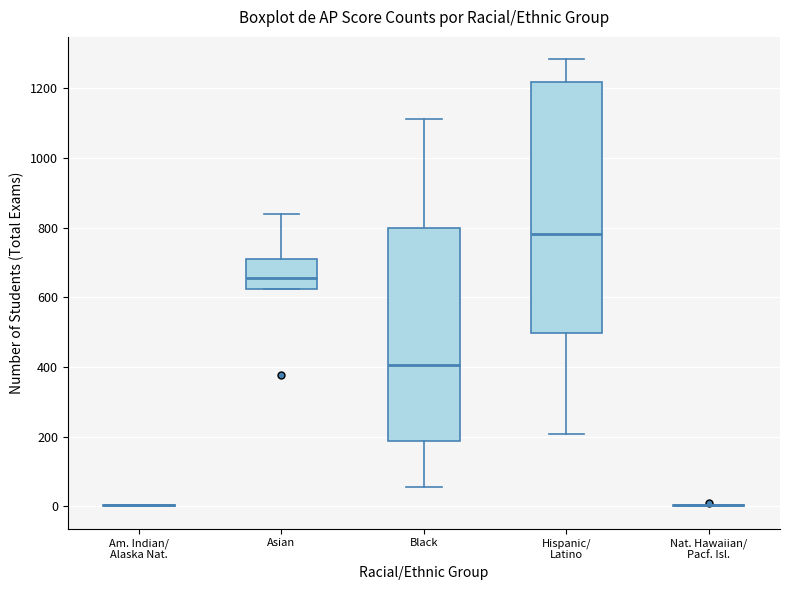

Reading left to right, transcribe this box plot: for each box, give where its median line is, the range the box spans, and where its two whiskers end, as read against the y-axis. The values are not printed on the chart, so give them approximately, as read against the axis.

Am. Indian/ Alaska Nat.: box collapsed to a line at 0, whiskers 0 to 0
Asian: median 660, box 620 to 720, whiskers 620 to 840
Black: median 400, box 180 to 800, whiskers 60 to 1120
Hispanic/ Latino: median 780, box 500 to 1220, whiskers 200 to 1280
Nat. Hawaiian/ Pacf. Isl.: box collapsed to a line at 0, whiskers 0 to 0